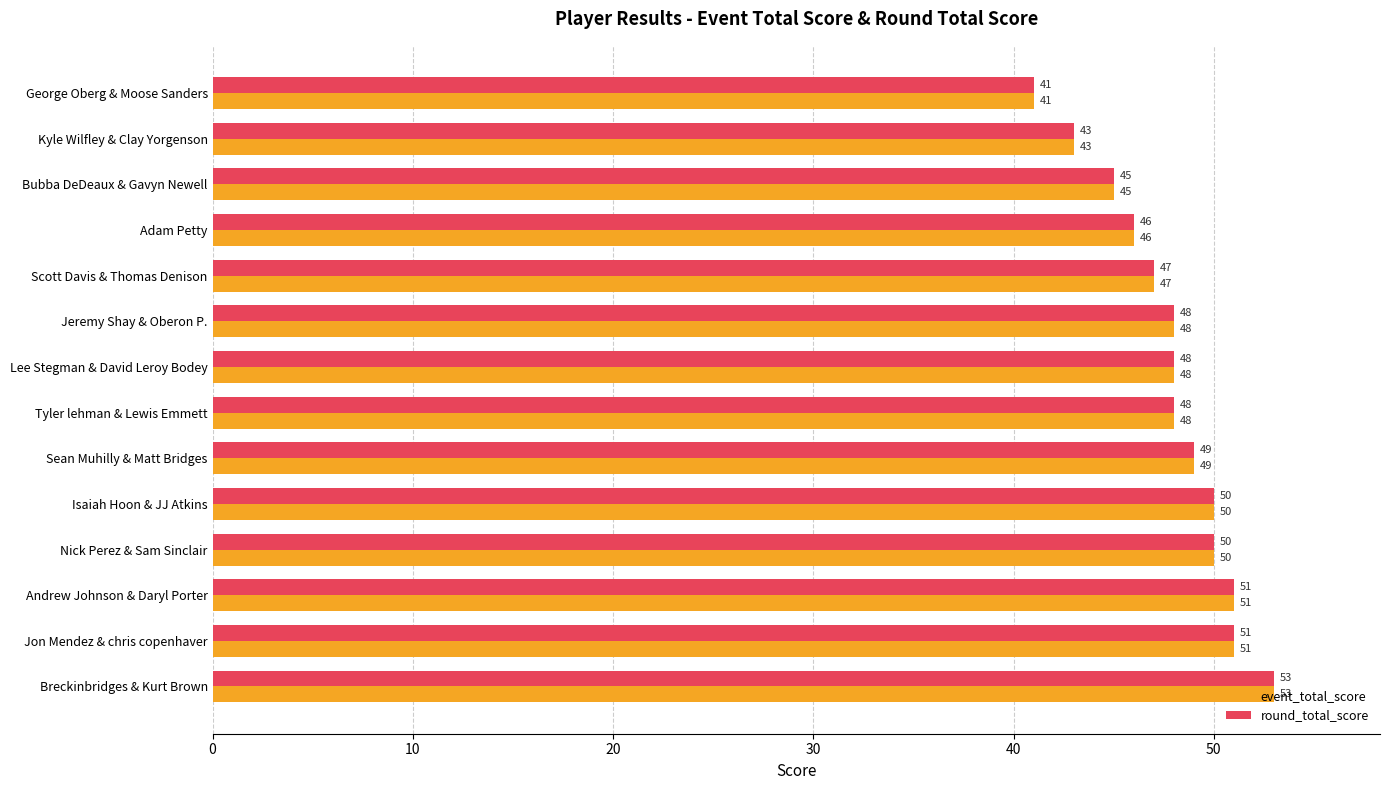

What is the highest value of the event_total_score series?

53